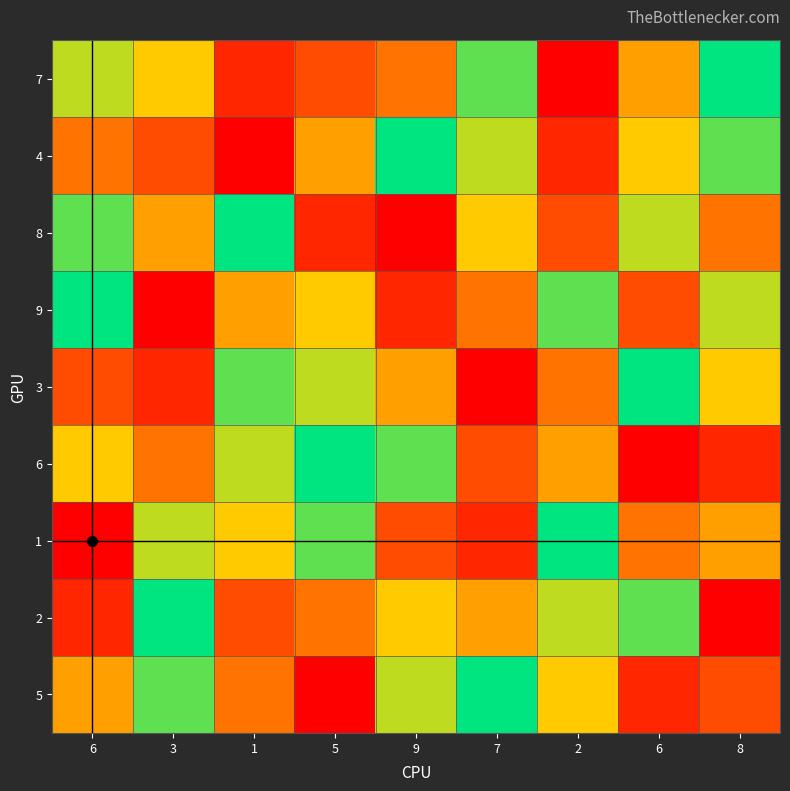

At 3, list the series in order from smallest to largest.

9, 3, 4, 6, 8, 7, 1, 5, 2